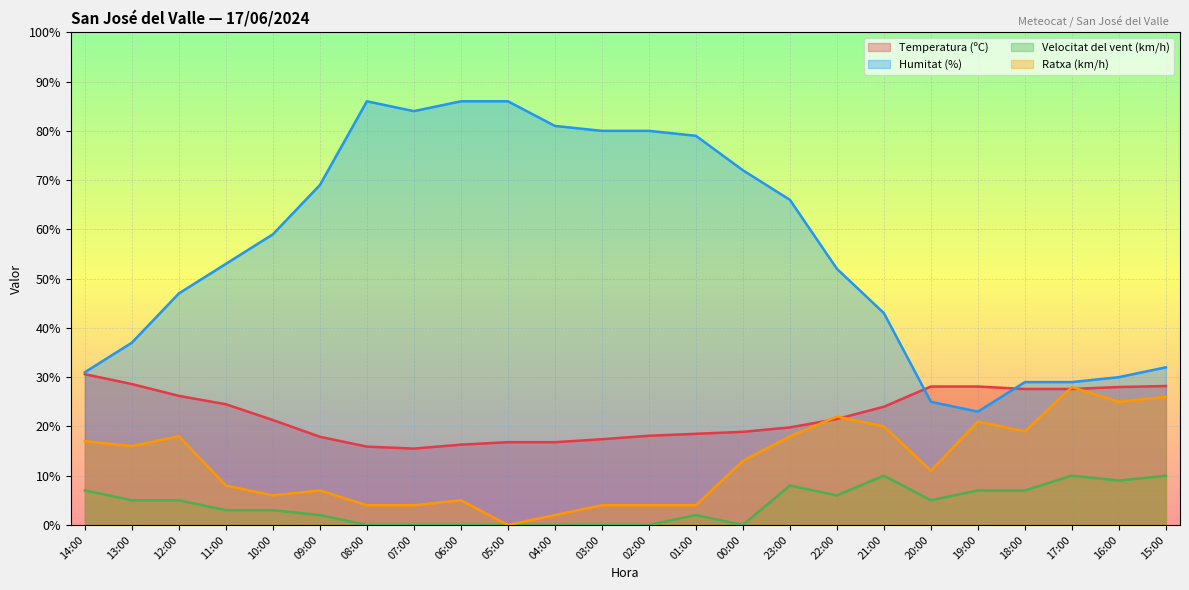

What is the label of the 5th point from the left?

10:00